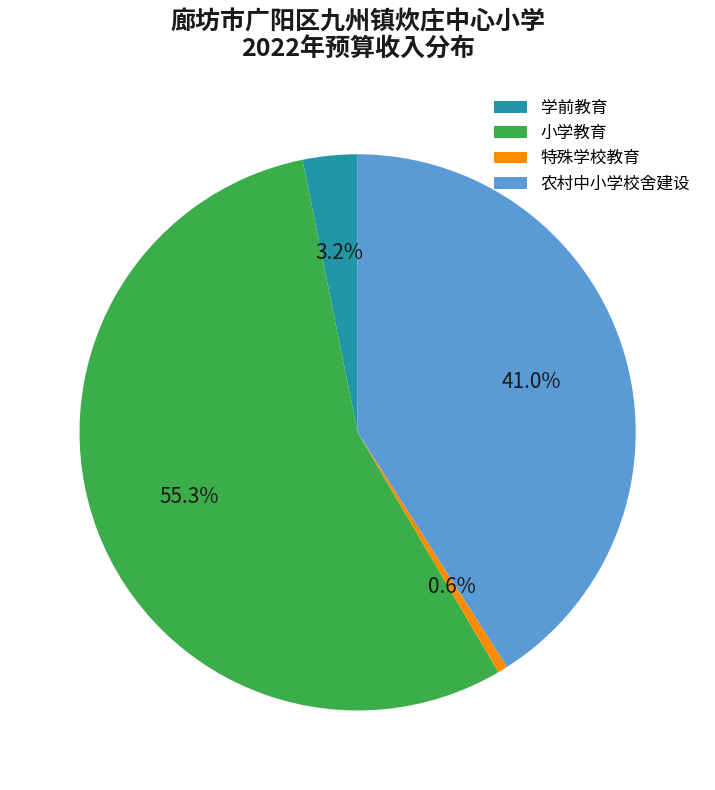

Combined, do 农村中小学校舍建设 and 学前教育 account for over 50%?

No